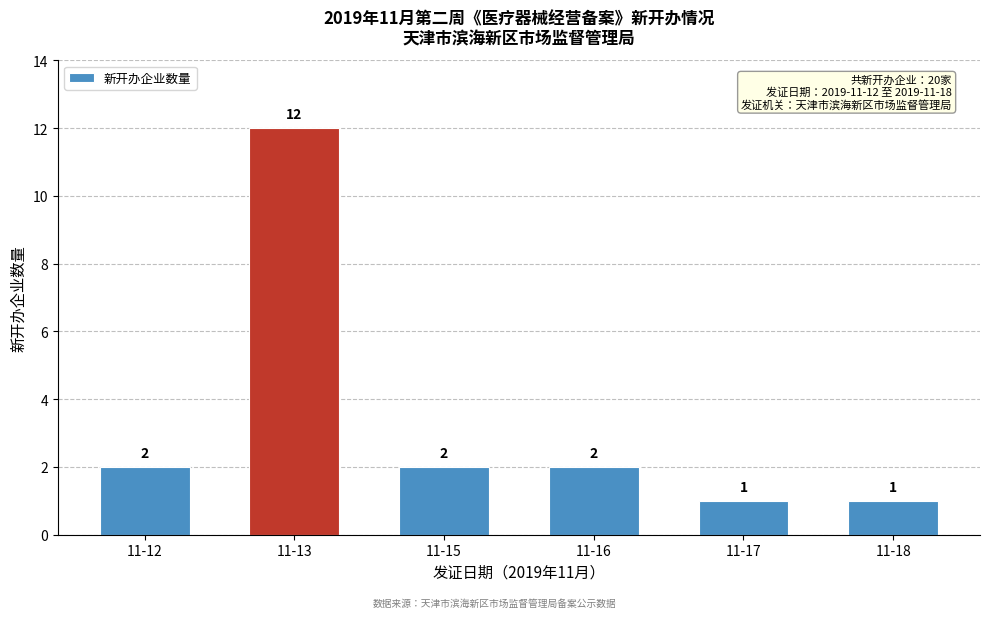

Reading left to right, extract all data points from this chart.

2	12	2	2	1	1